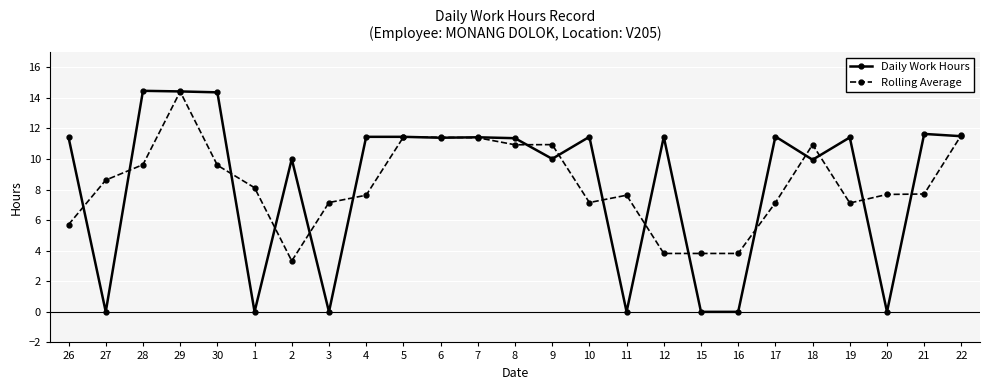

The Daily Work Hours series shows 0.0 at 20. True or false?

True